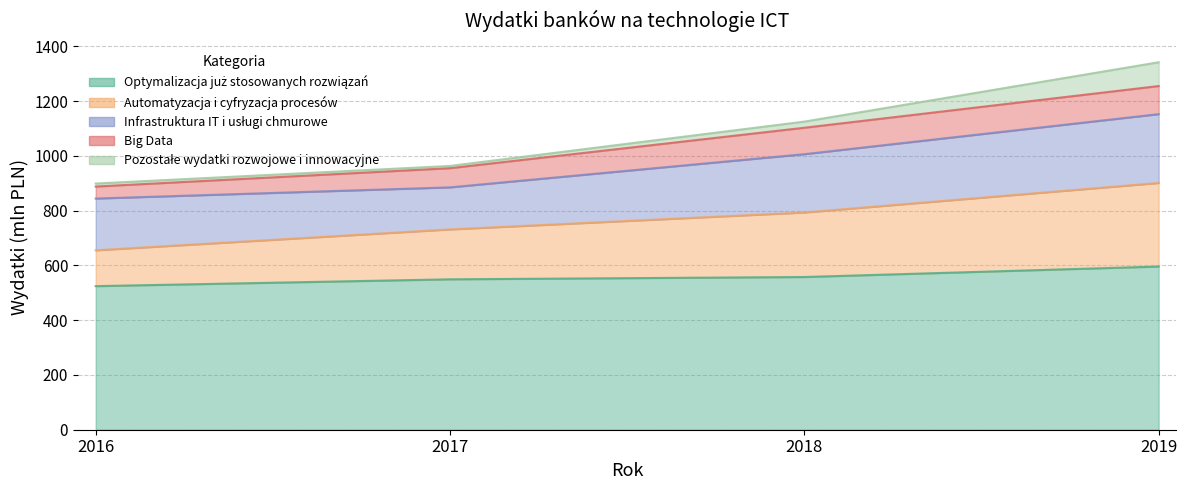

What is the difference between the maximum and minimum values in the Pozostałe wydatki rozwojowe i innowacyjne series?

78.7